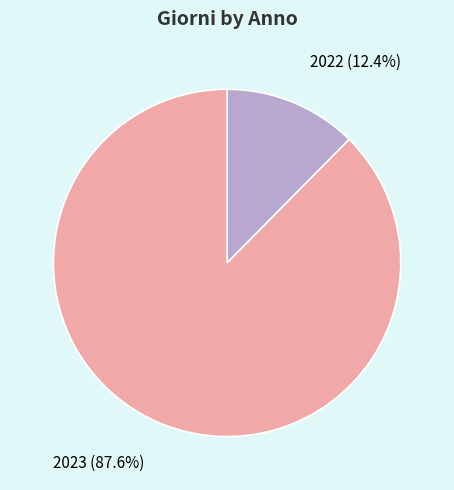

Does any single category account for the majority?

Yes